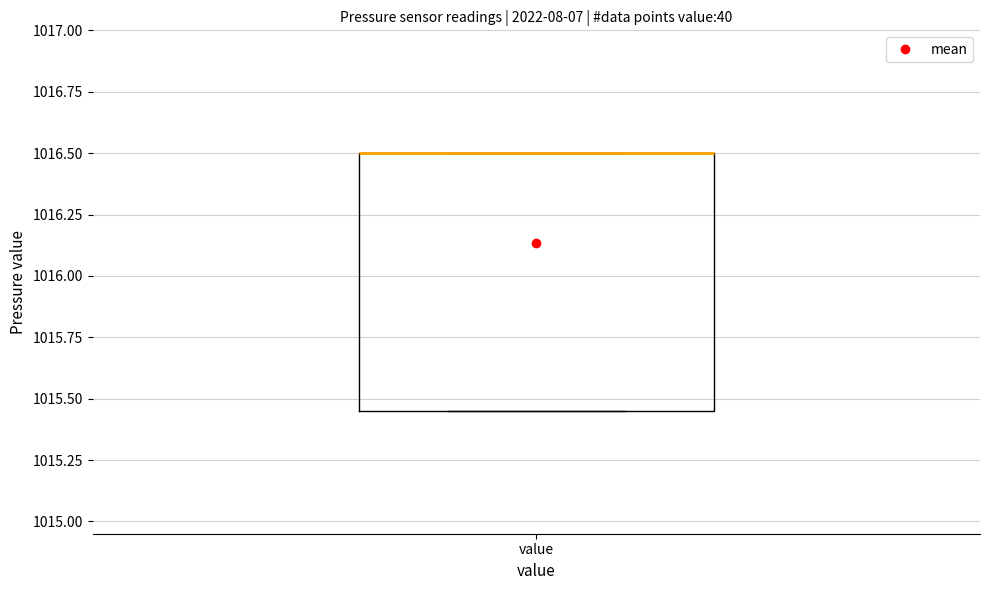

Read this box plot against the y-axis: the position of the median line, the range covered by the box, and the ends of both whiskers. The values are not printed on the chart, so give them approximately, as read against the axis.

median 1016.50 (drawn on the box's upper edge), box 1015.45 to 1016.50, whiskers 1015.45 to 1016.50